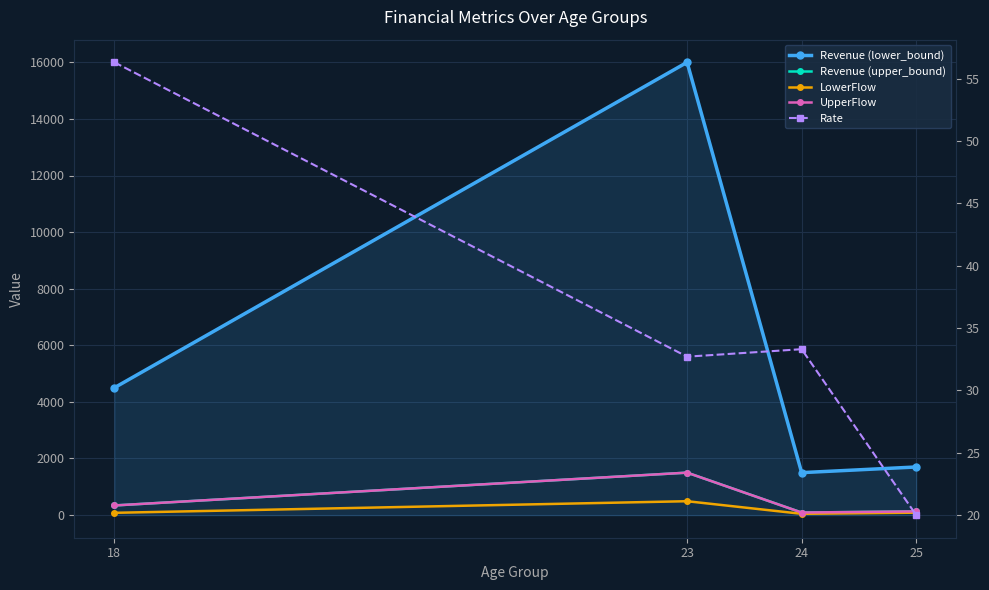

Count the number of categories in the chart.

4